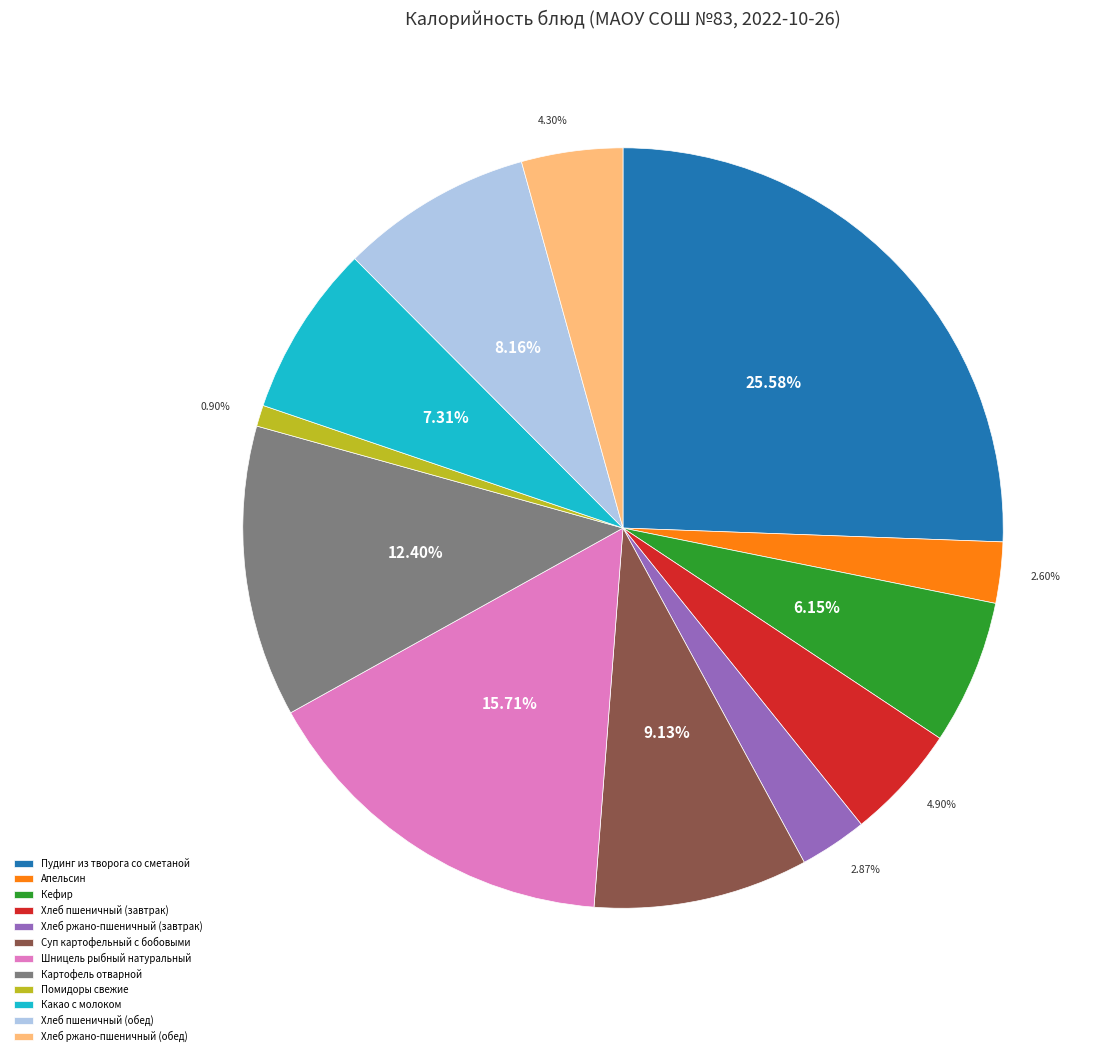

To the nearest percent, what is the difference between the largest and smallest slice percentages?

25%